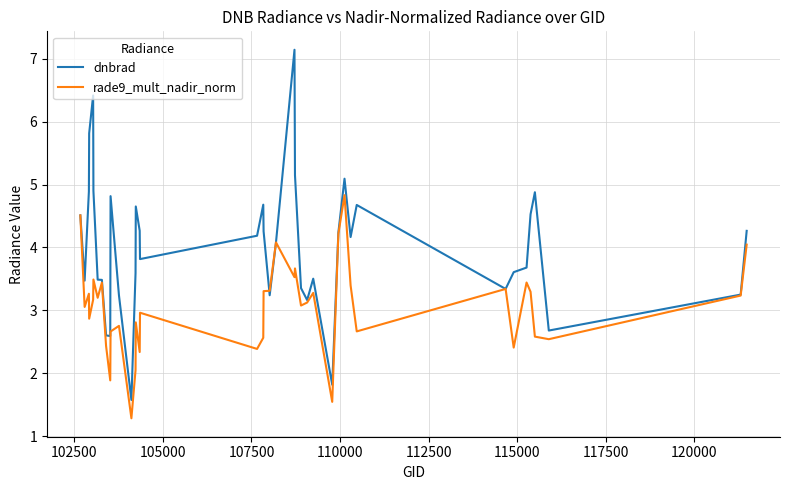

In rade9_mult_nadir_norm, how many points are higher than both neighbors (excluding endpoints)?

12